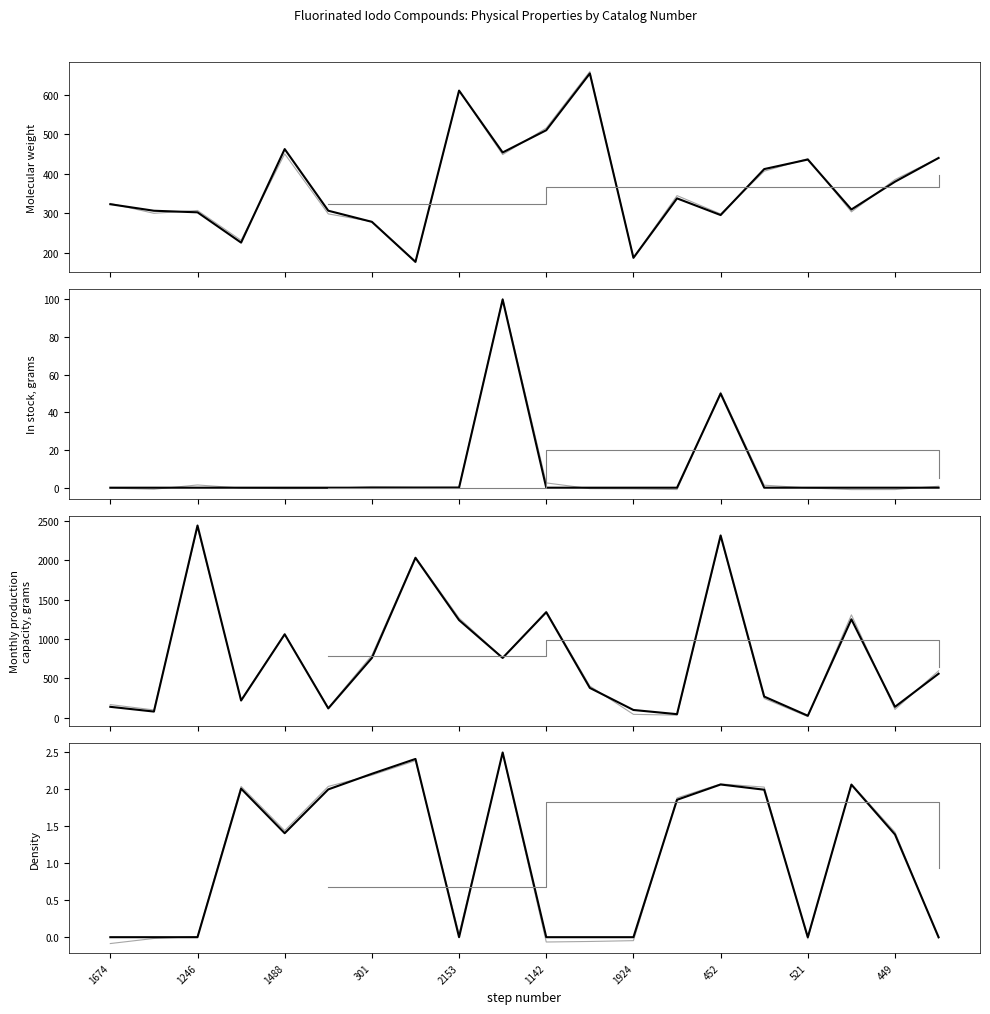

What is the value of the Molecular weight point at the 8th from the left?

177.9